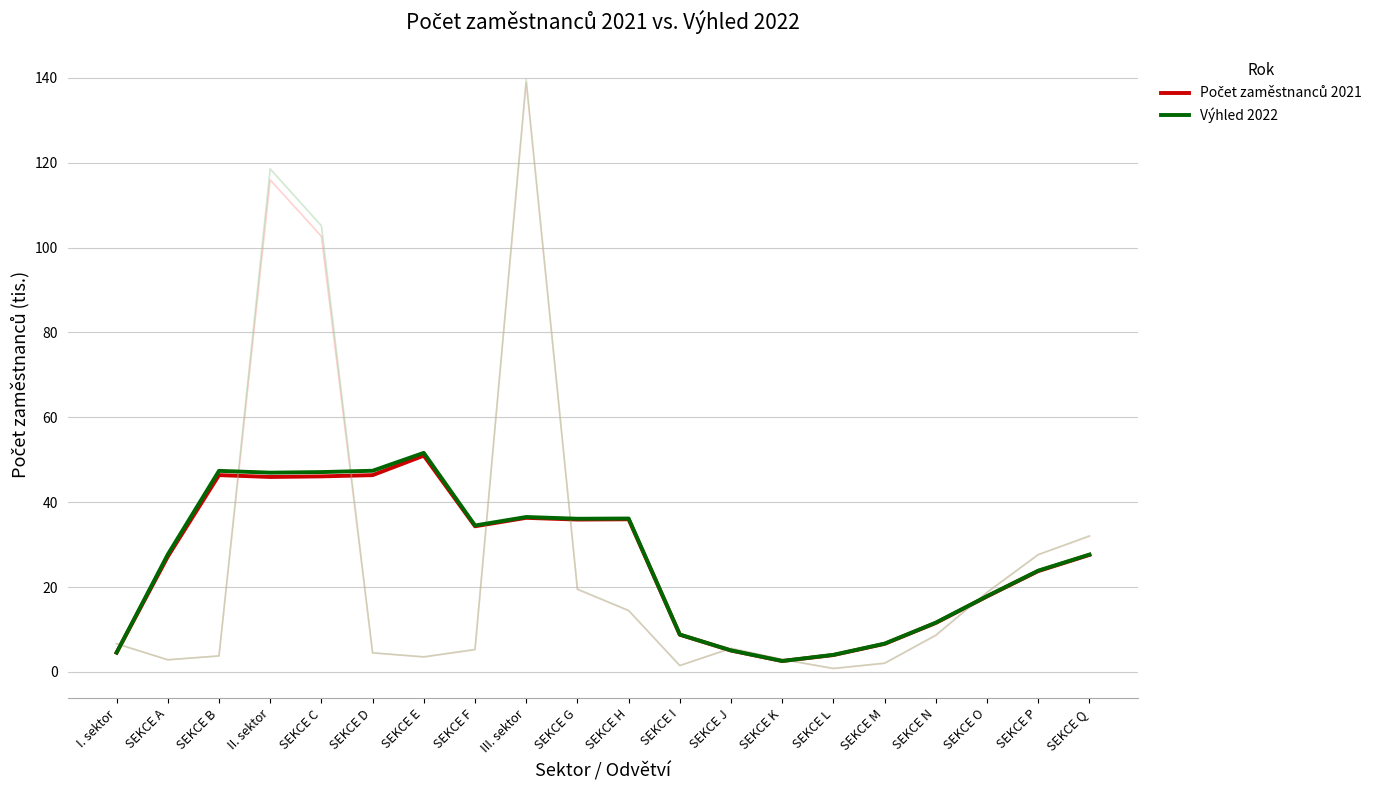

True or false: Počet zaměstnanců 2021 has a value of 10.7 at SEKCE B.

False